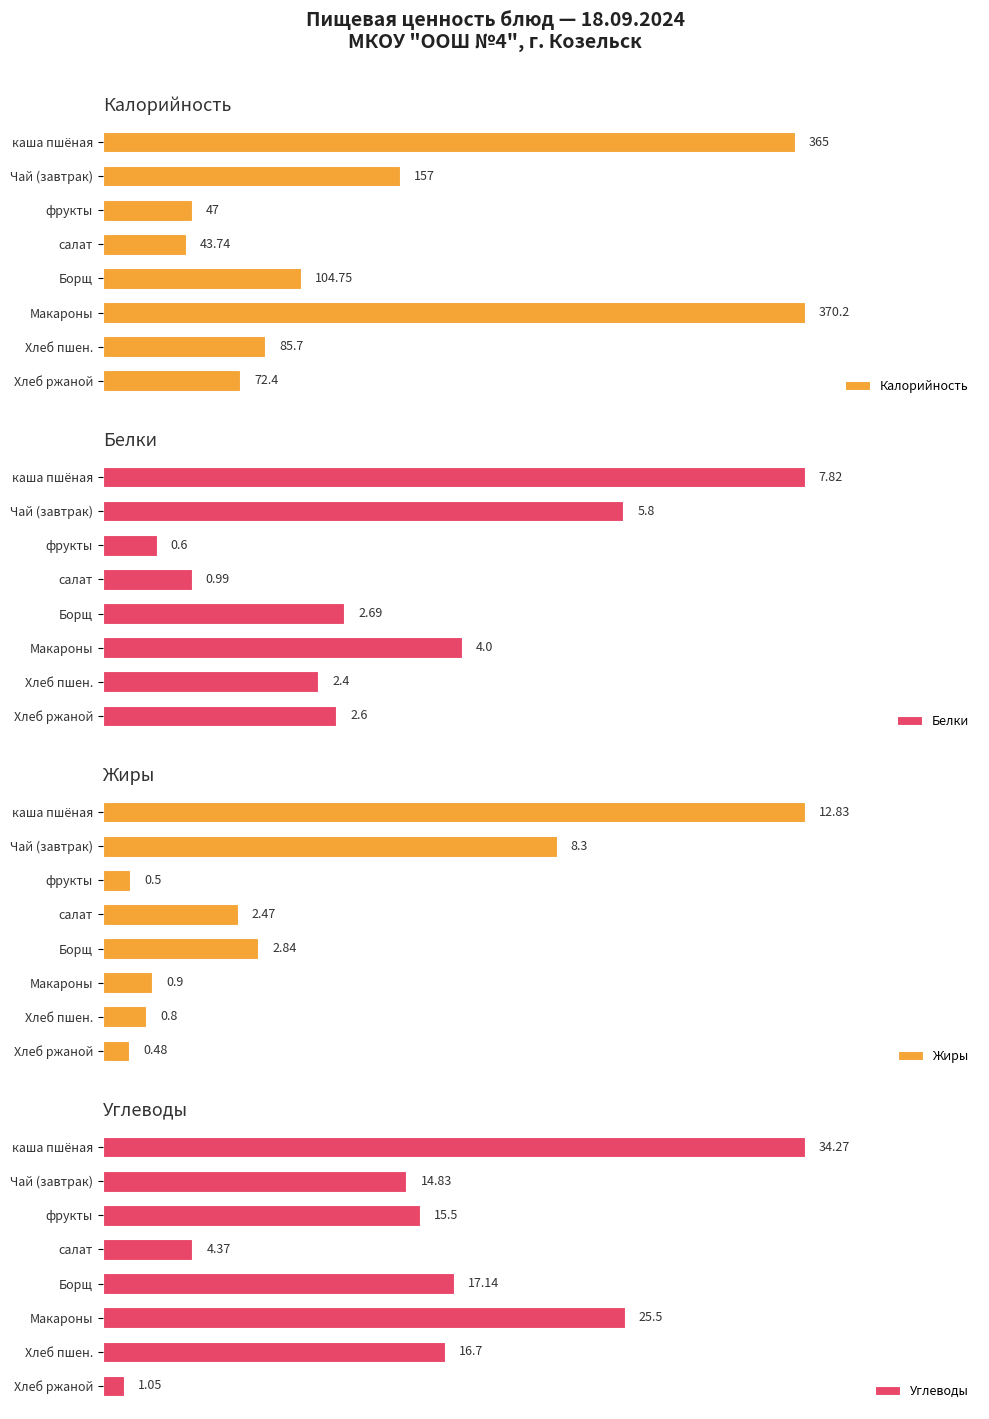

At which label does Калорийность reach its peak?

Макароны